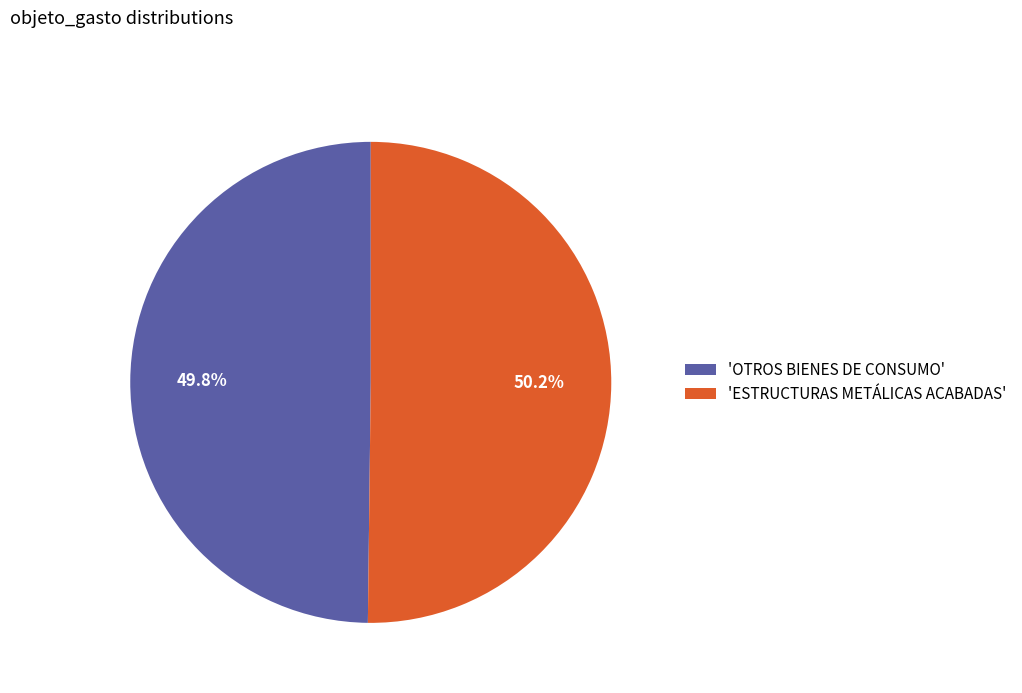

Is the sum of 'OTROS BIENES DE CONSUMO' and 'ESTRUCTURAS METÁLICAS ACABADAS' greater than half?

Yes